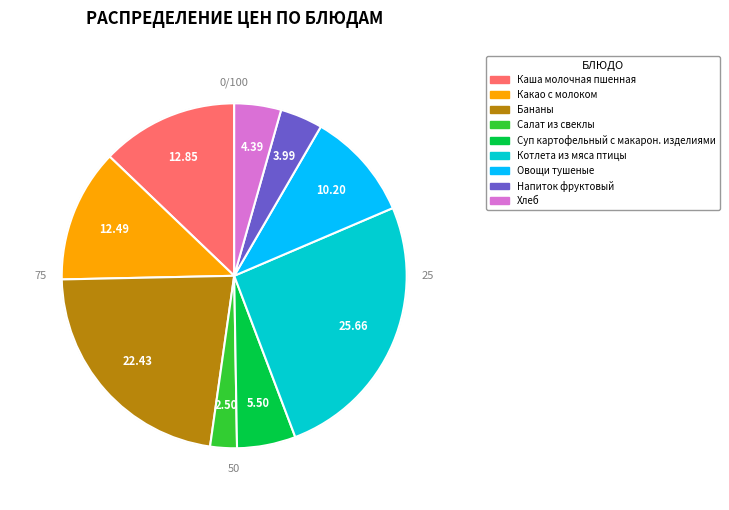

Is there a majority slice in this chart?

No